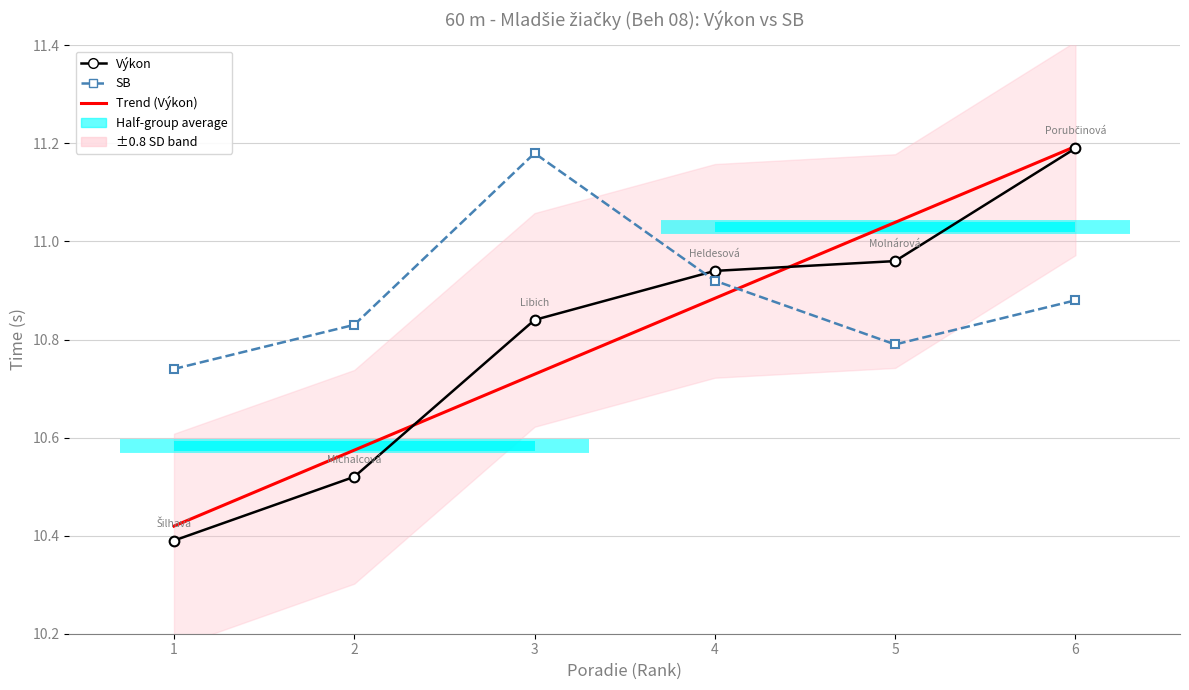

Between 2 and 5, which series saw the biggest shift?

Výkon